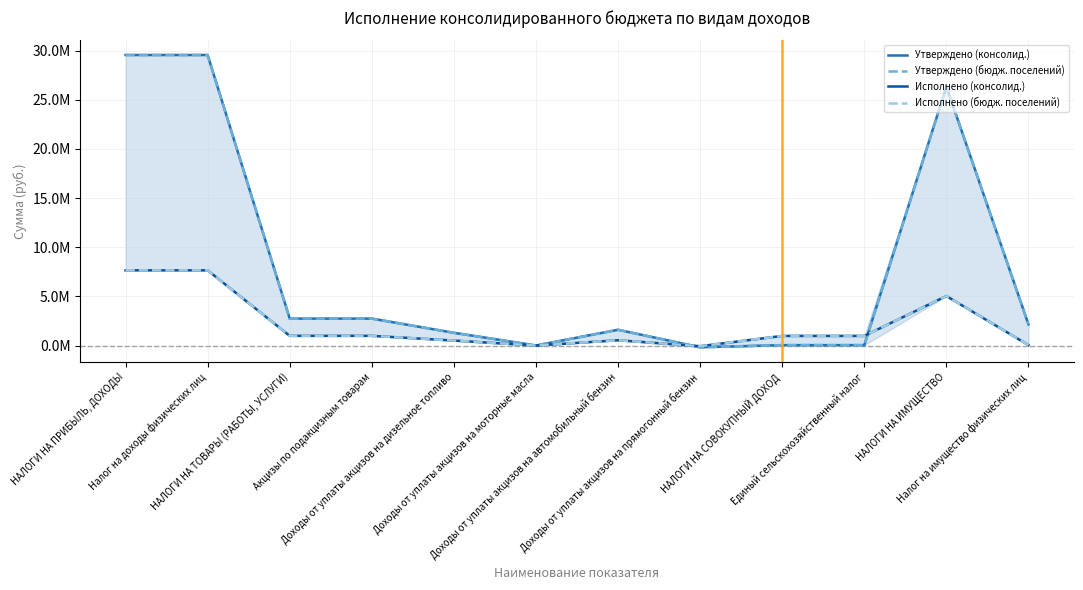

Which category has the highest value in the Утверждено (консолид.) series?

НАЛОГИ НА ПРИБЫЛЬ, ДОХОДЫ